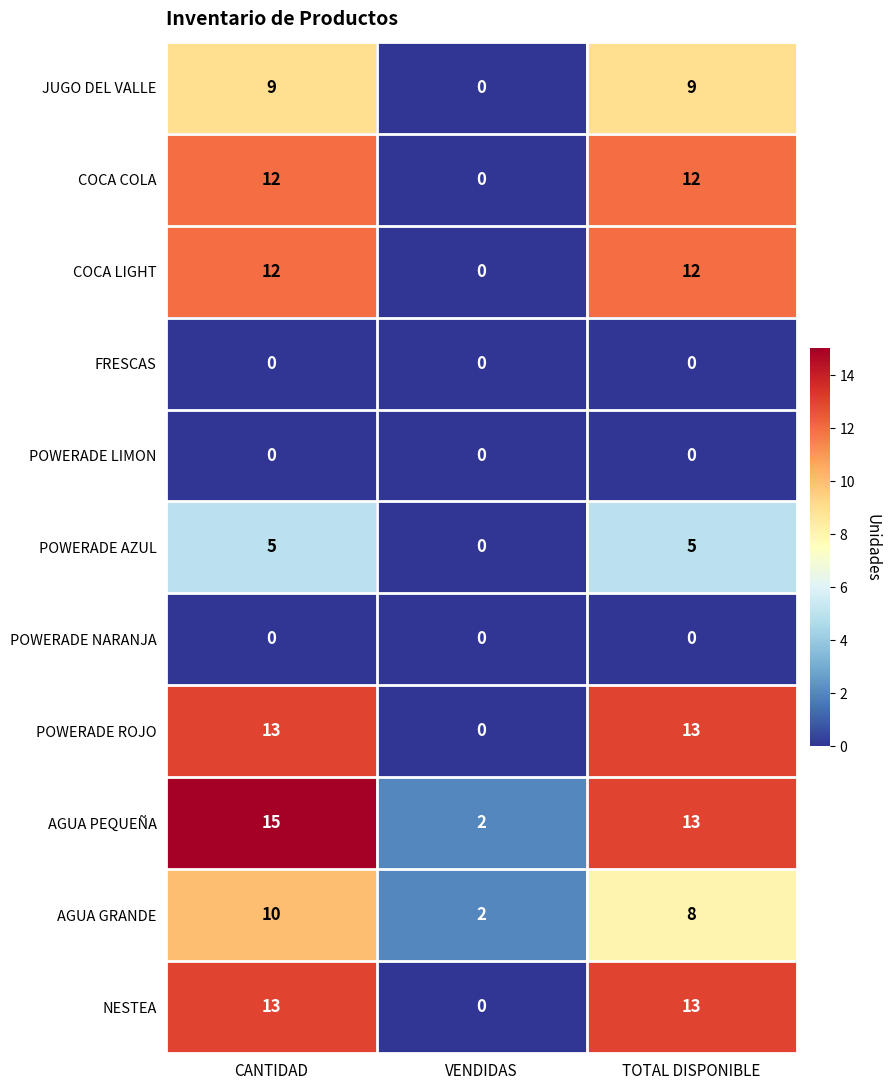

Where does the AGUA PEQUEÑA series first go above 13?

CANTIDAD